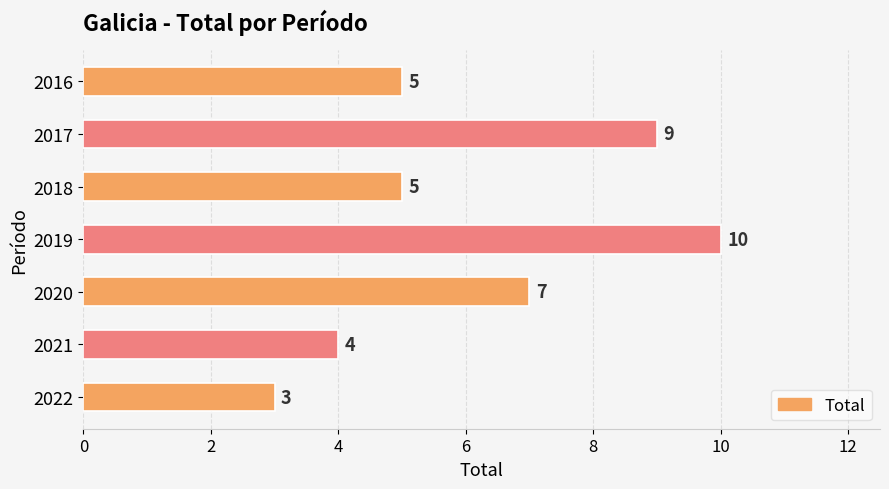

What is the difference between the maximum and second lowest values?

6